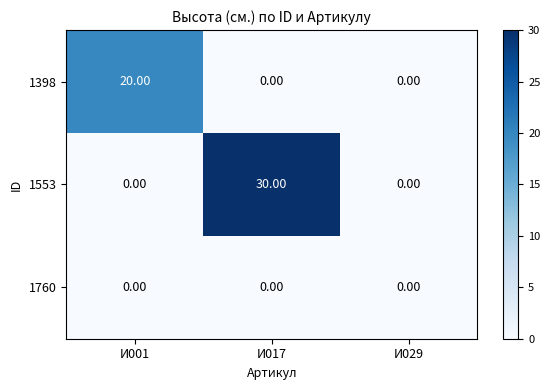

Count the number of categories in the chart.

3